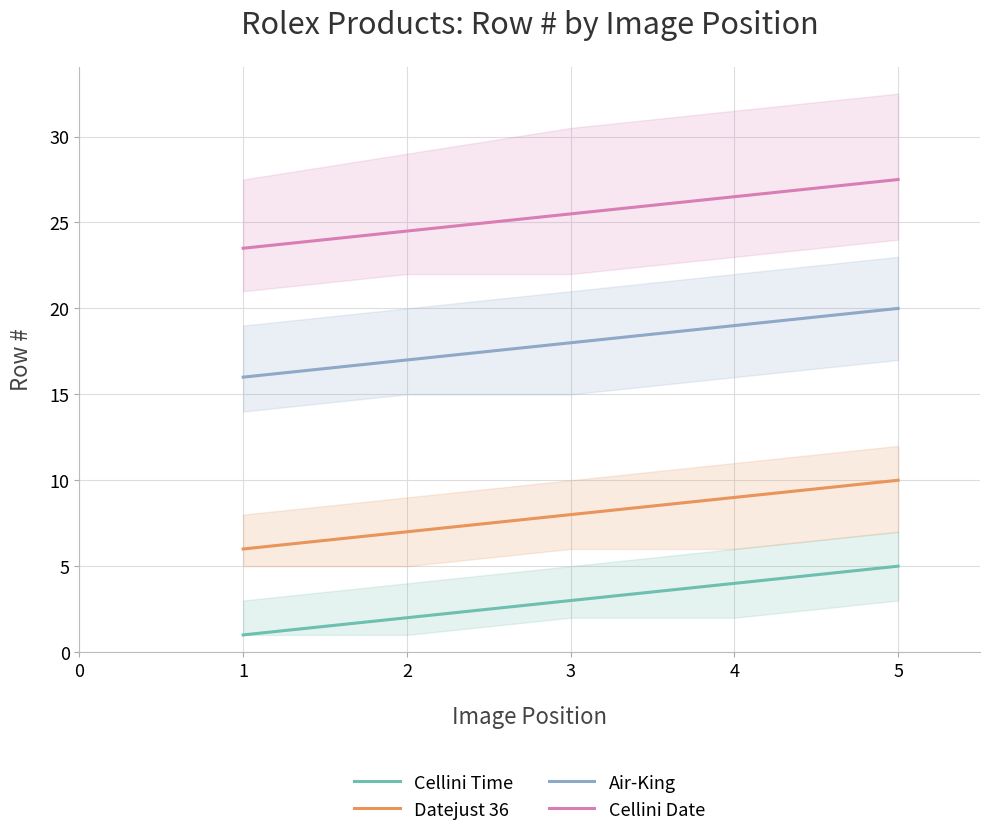

True or false: Datejust 36 has a value of 7.0 at 2.

True